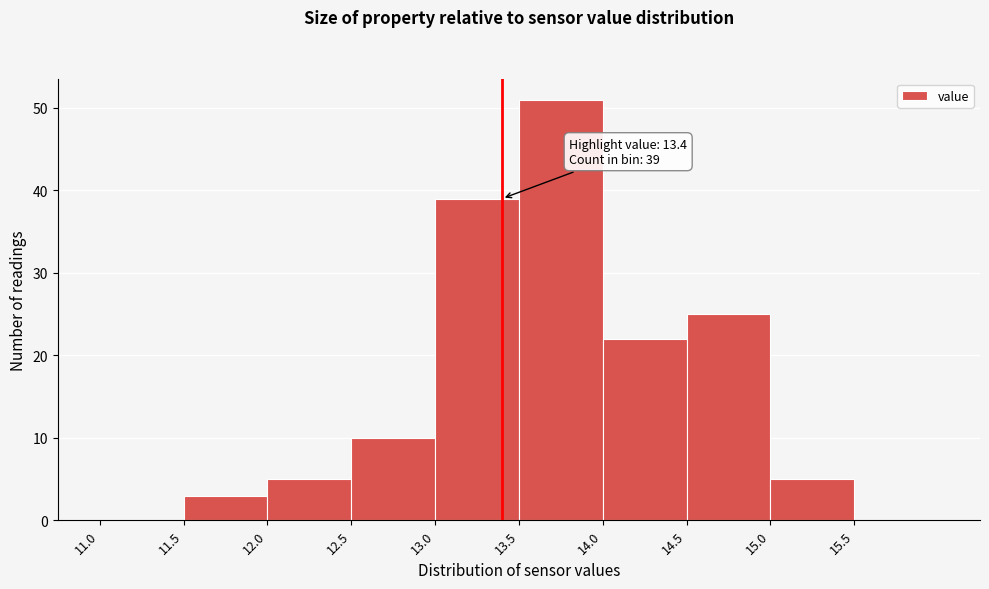

Which range on the x-axis has the tallest bar?

13.5 to 14.0